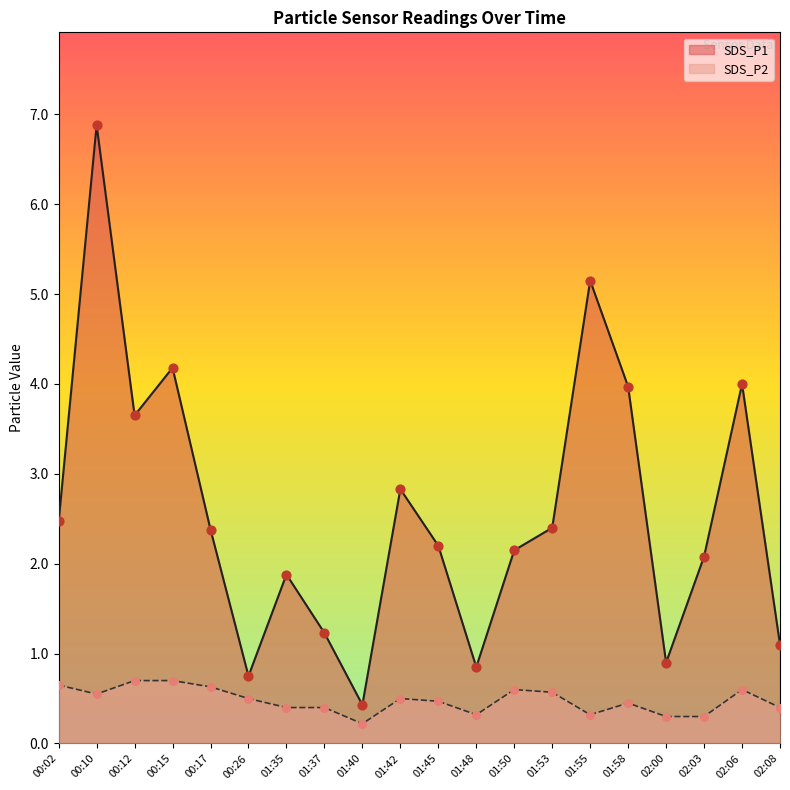

Which series reaches the minimum Y coordinate?

SDS_P2